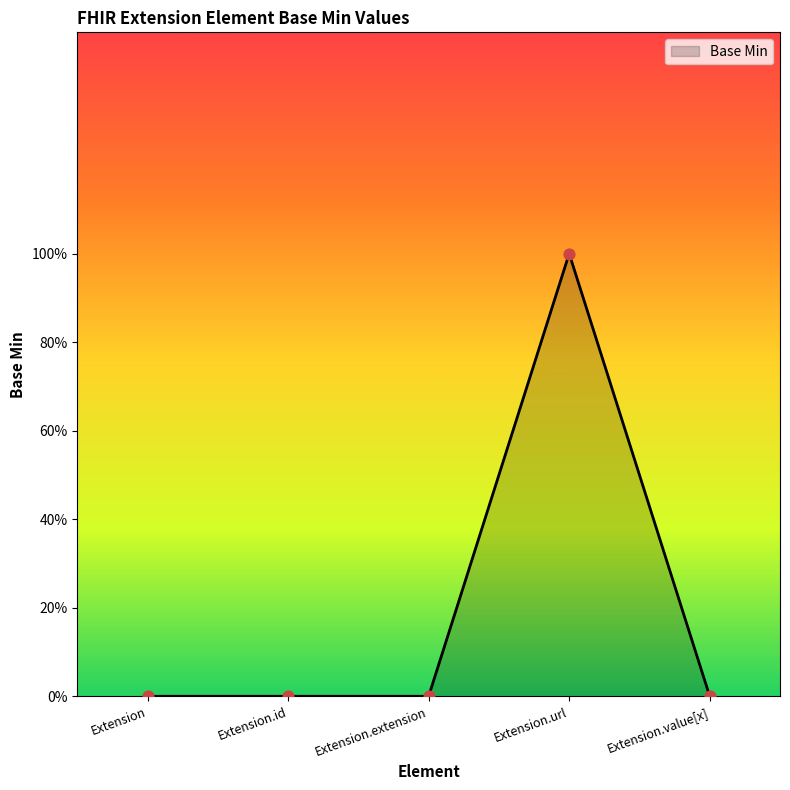

Which has a higher value, Extension or Extension.id?

Extension